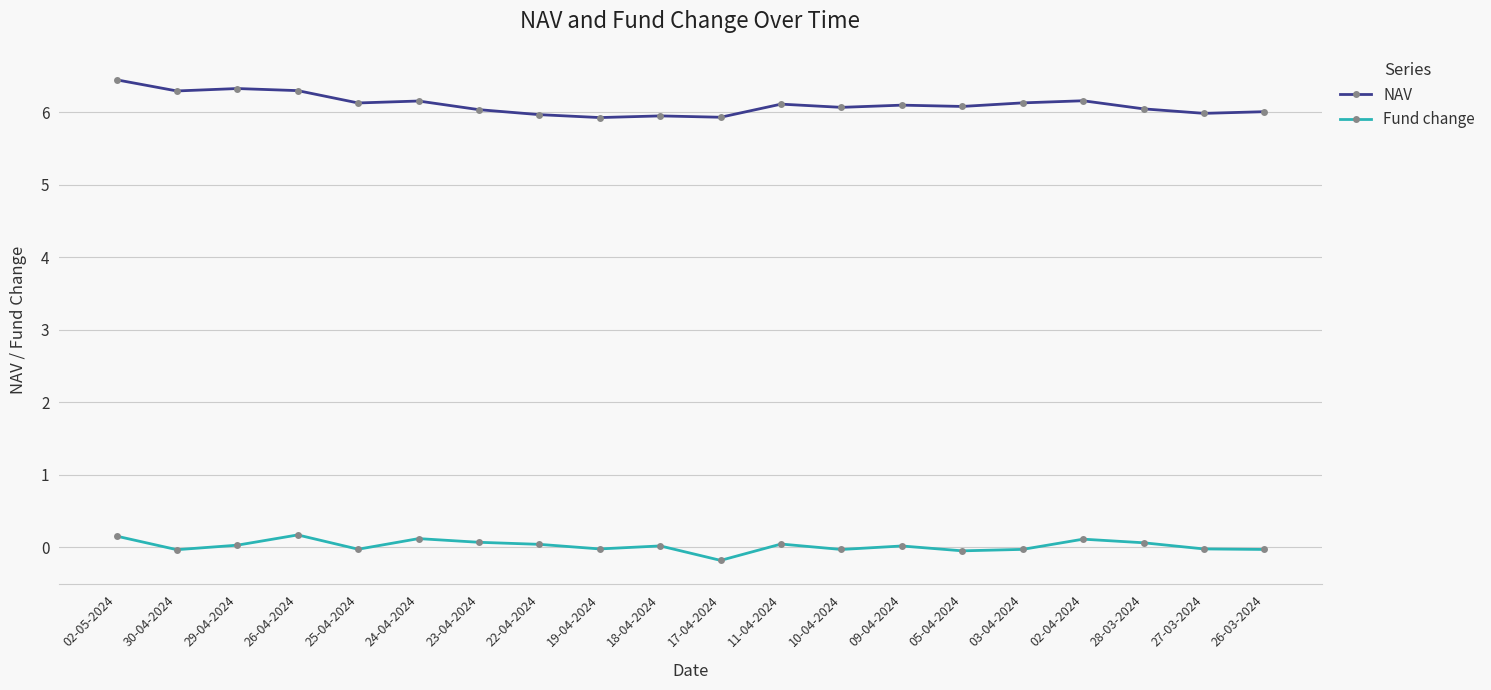

What is the label of the 9th point from the left?

19-04-2024